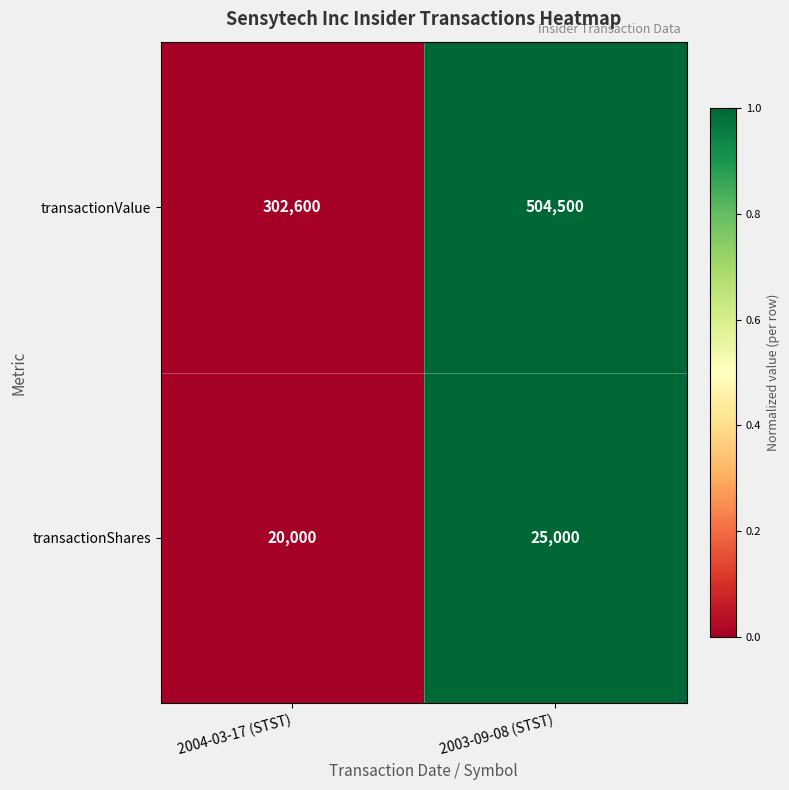

How many data points in transactionValue are less than 504500?

1